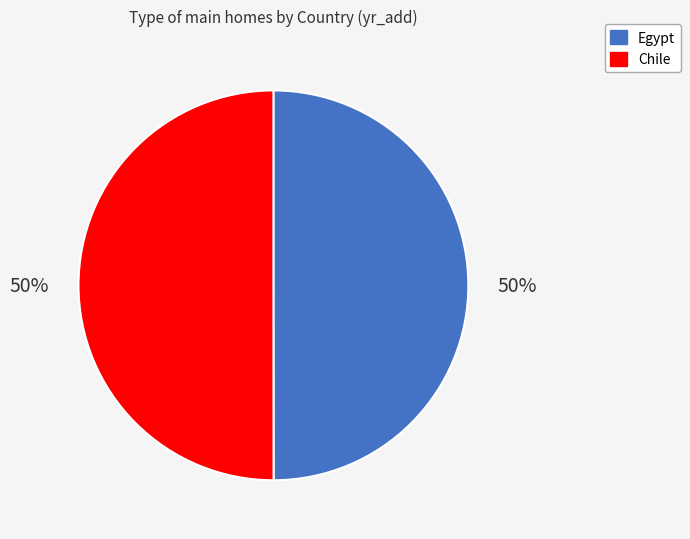

What percentage is the Egypt slice, to the nearest percent?

50%